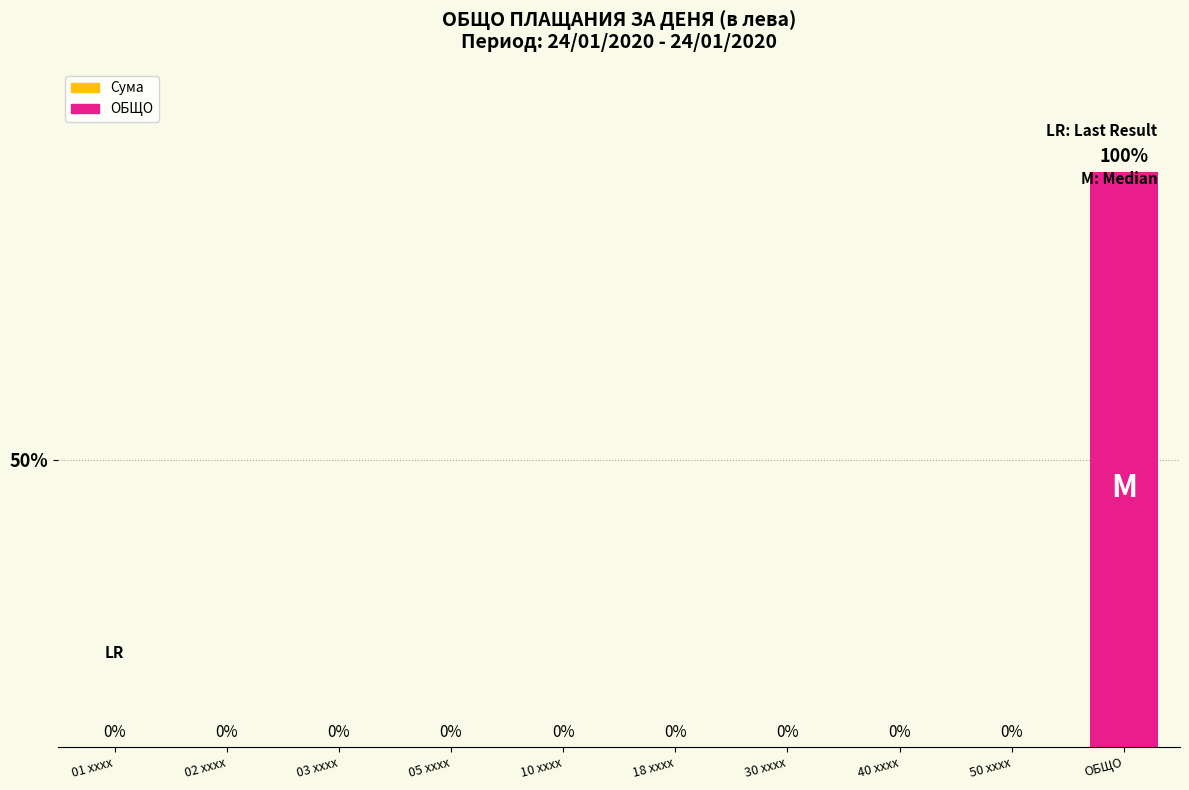

The value at 02 xxxx is 1589038.7. True or false?

False